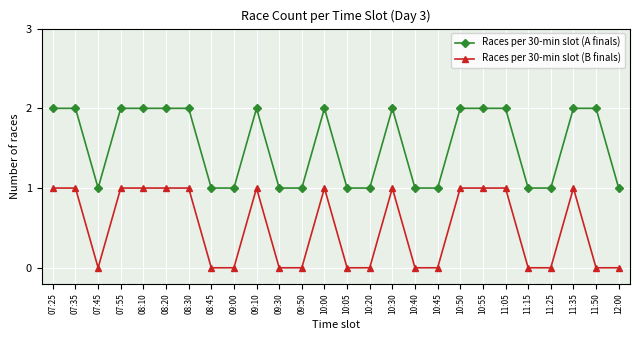

How many Races per 30-min slot (A finals) values are between 1 and 2?

26